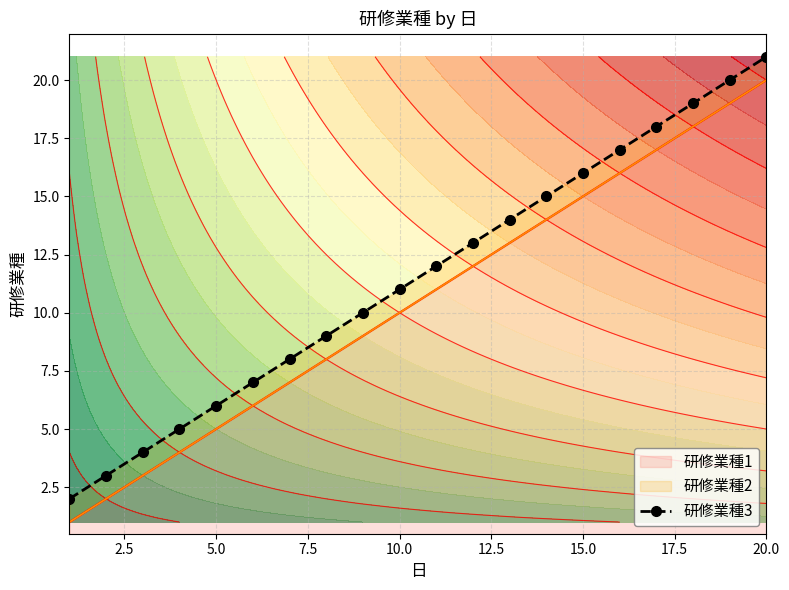

Reading left to right, what are all the values shown in this chart?

2	3	4	5	6	7	8	9	10	11	12	13	14	15	16	17	18	19	20	21